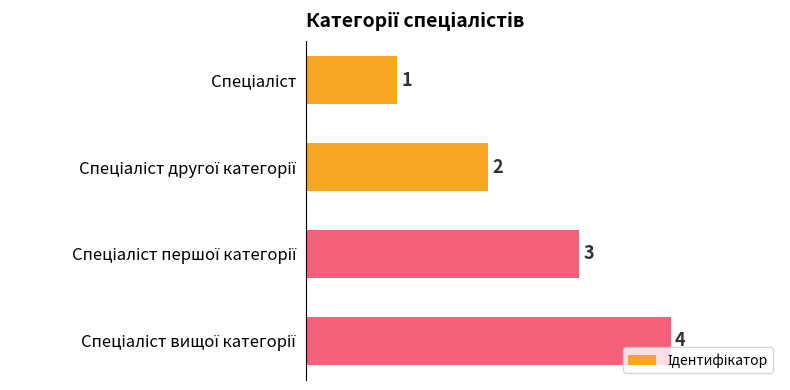

Does the chart contain stacked bars?

No